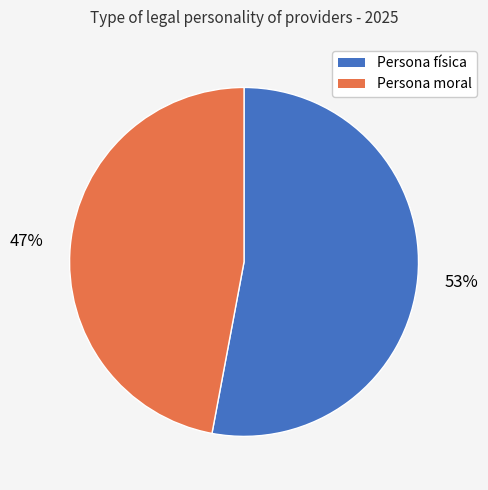

Approximately how many times larger is the value at Persona moral compared to Persona física?

0.9